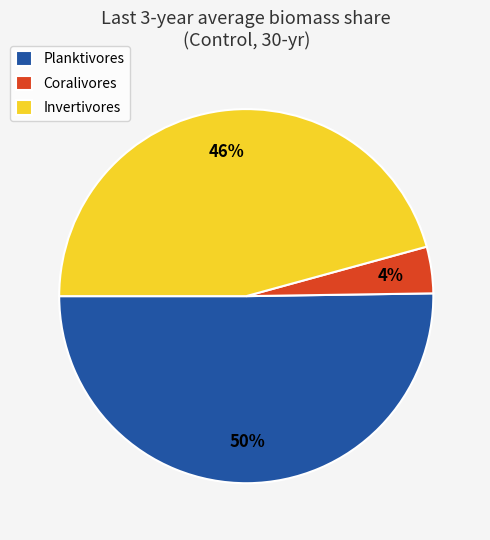

To the nearest percent, what percentage of the pie is Invertivores?

46%